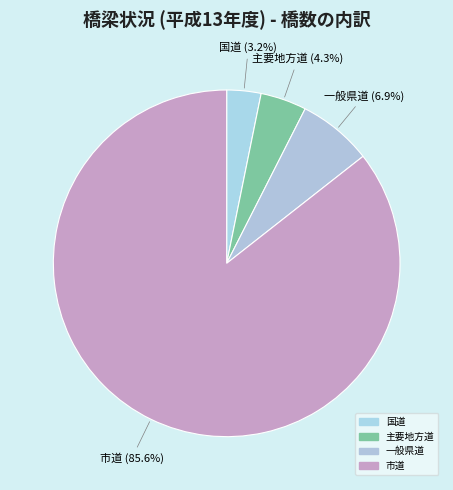

To the nearest percent, what is the difference between the 市道 and 国道 slice percentages?

82%